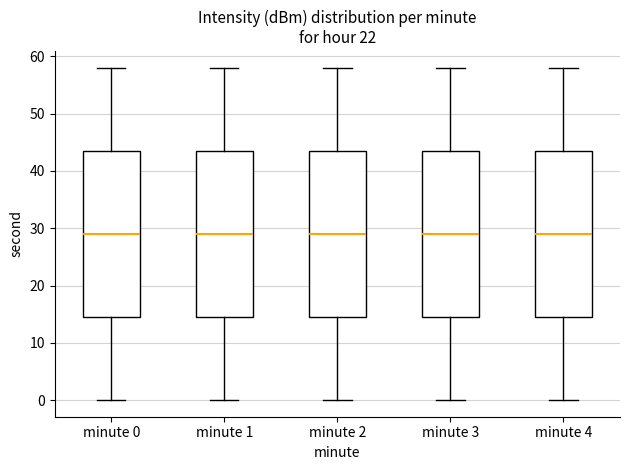

Reading left to right, transcribe this box plot: for each box, give where its median line is, the range the box spans, and where its two whiskers end, as read against the y-axis. The values are not printed on the chart, so give them approximately, as read against the axis.

minute 0: median 29, box 15 to 44, whiskers 0 to 58
minute 1: median 29, box 15 to 44, whiskers 0 to 58
minute 2: median 29, box 15 to 44, whiskers 0 to 58
minute 3: median 29, box 15 to 44, whiskers 0 to 58
minute 4: median 29, box 15 to 44, whiskers 0 to 58